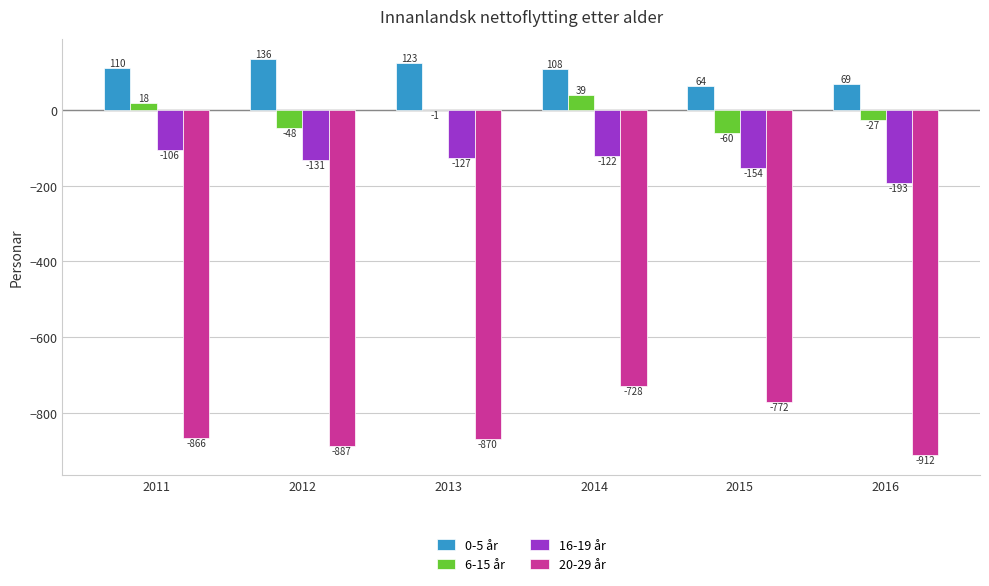

Which series changed the most between 2011 and 2012?

6-15 år